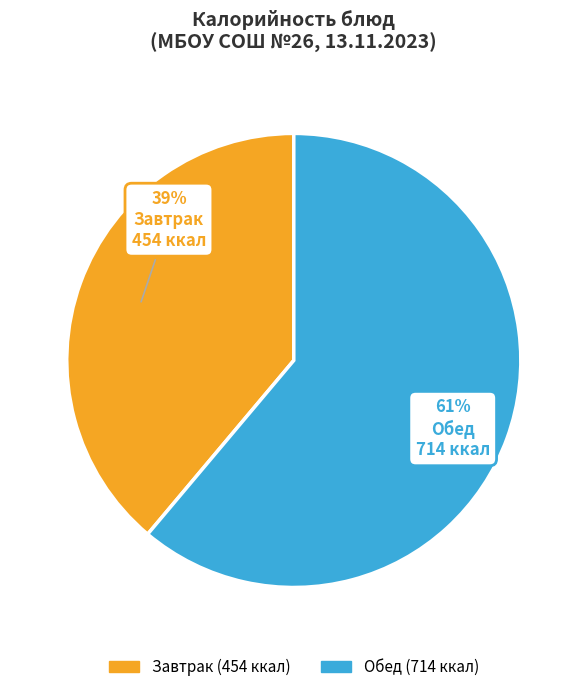

To the nearest percent, what is the difference between the largest and smallest slice percentages?

22%